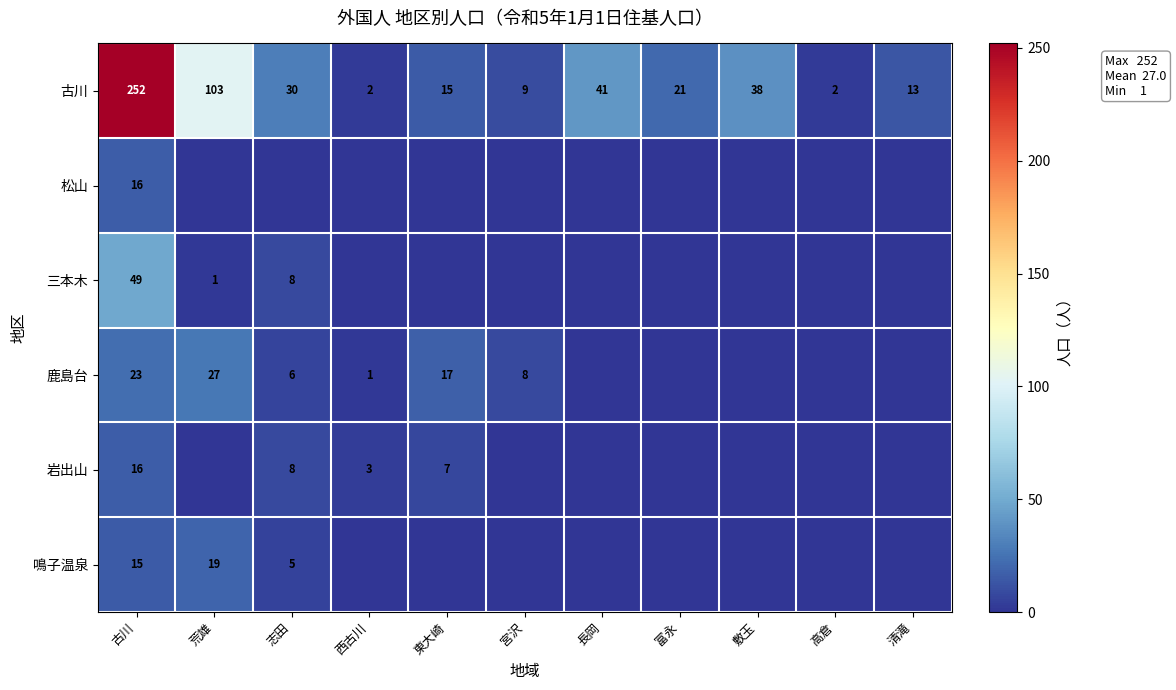

At which category is the sum across all series the highest?

古川